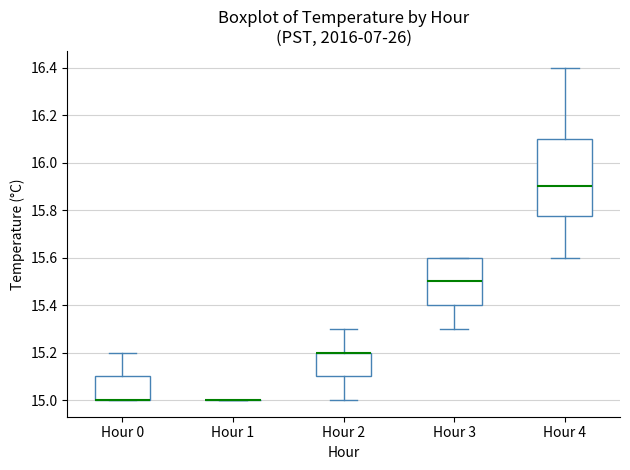

Comparing the boxes themselves (not the whiskers), which one is the tallest?

Hour 4